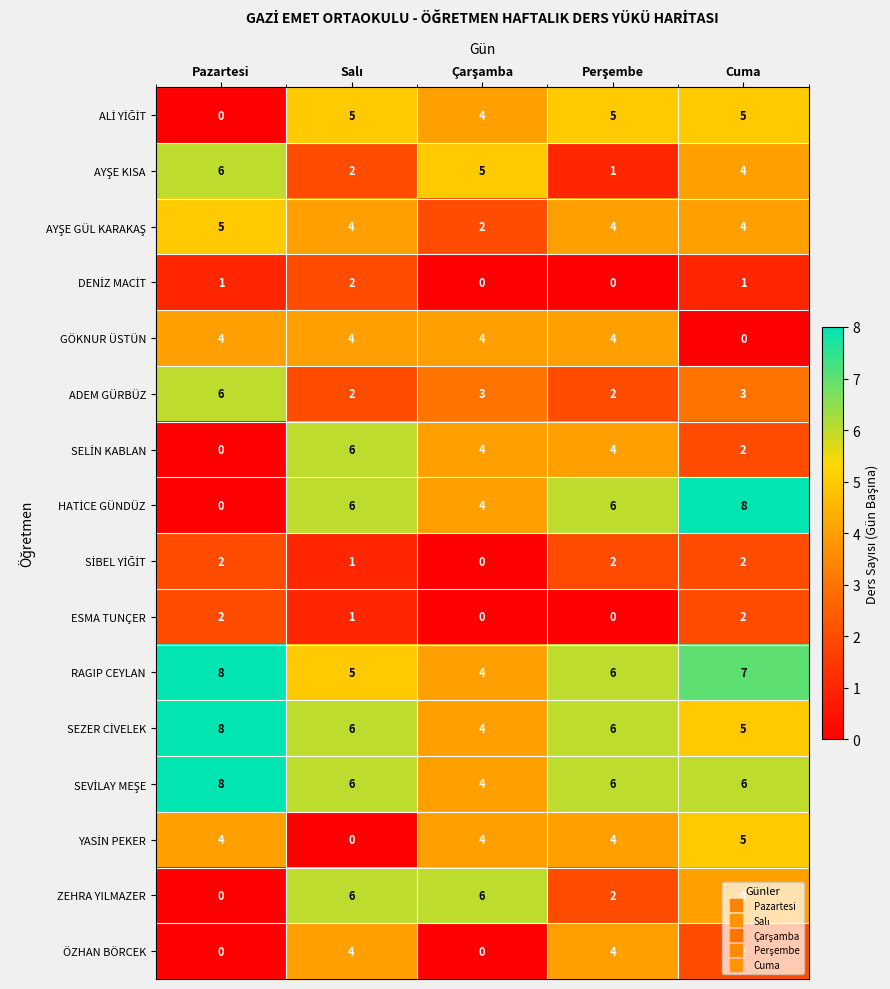

What is the difference between the maximum and minimum values in the RAGIP CEYLAN series?

4